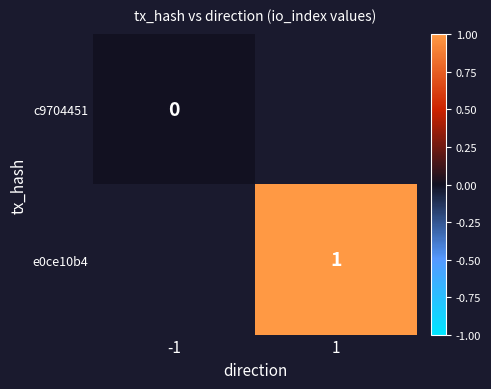

At which category does the chart reach its peak across all series?

1